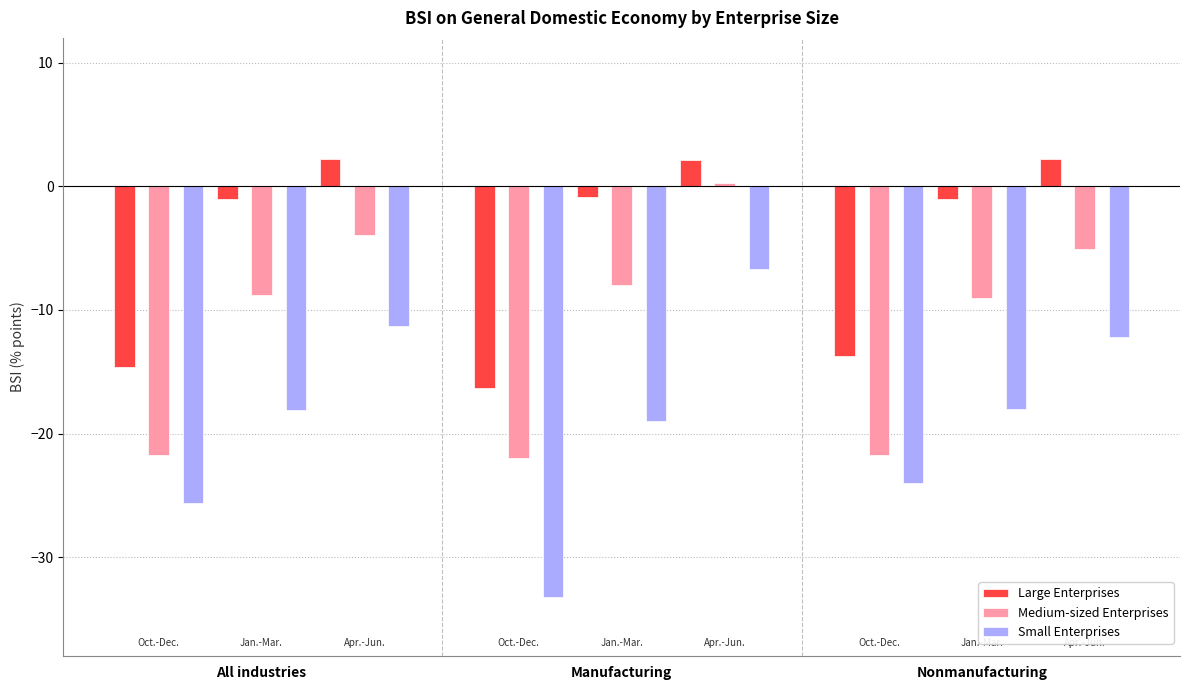

Which series has the largest total across all categories?

Large Enterprises